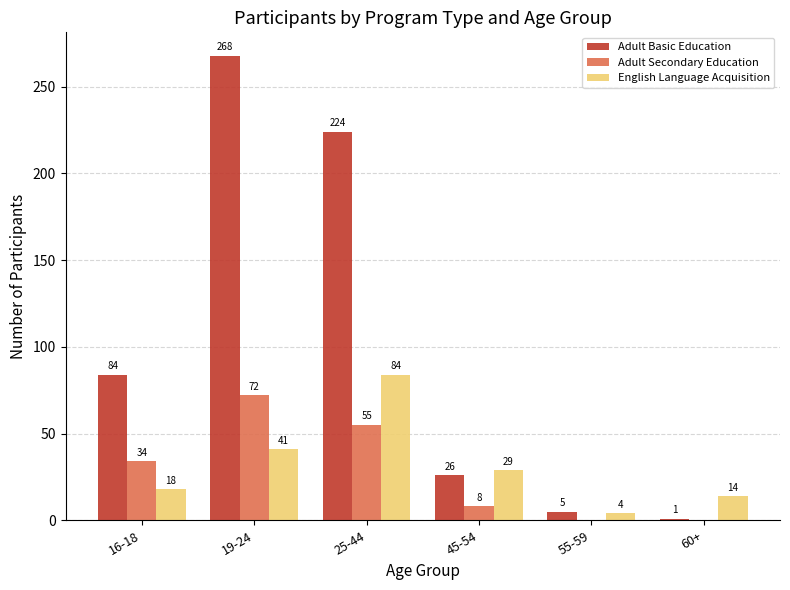

How many categories are shown in the chart?

6